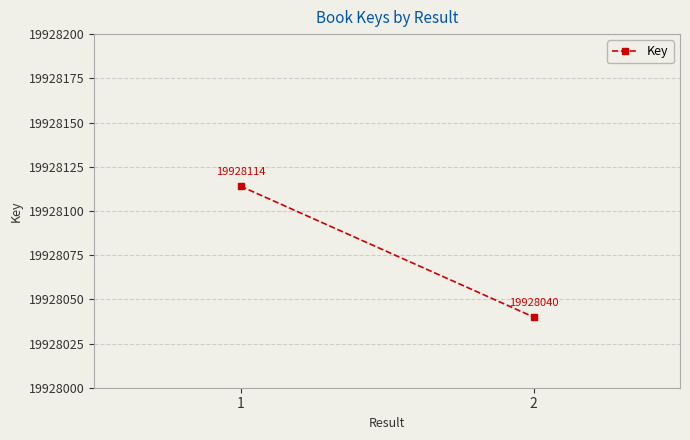

What is the ratio of the value at 2 to the value at 1?

1.0